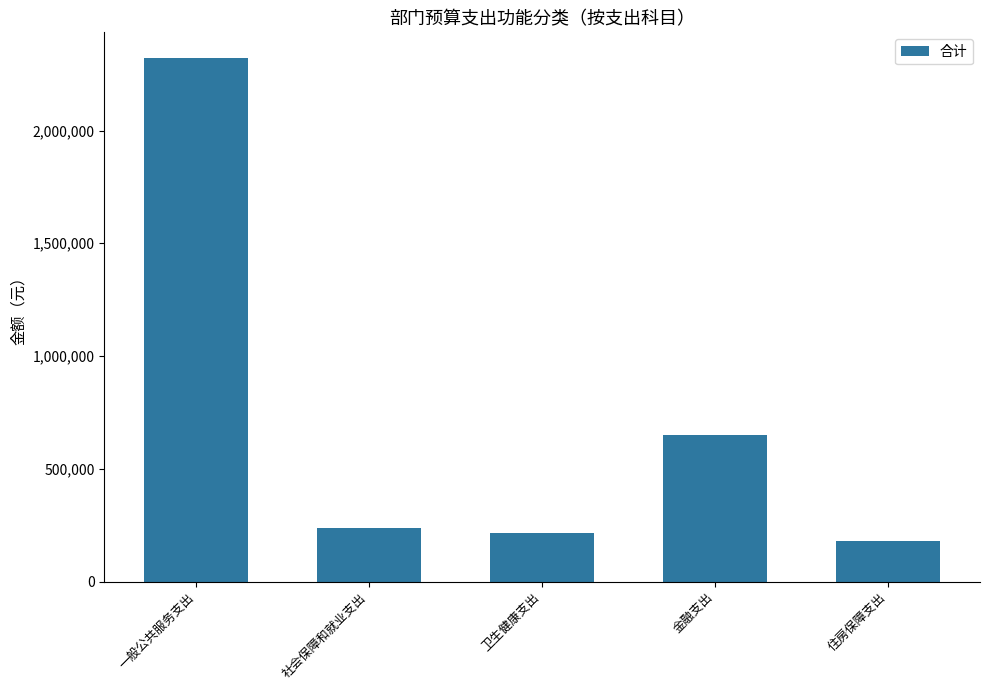

The chart shows a value of 238513.9 at 社会保障和就业支出. True or false?

True